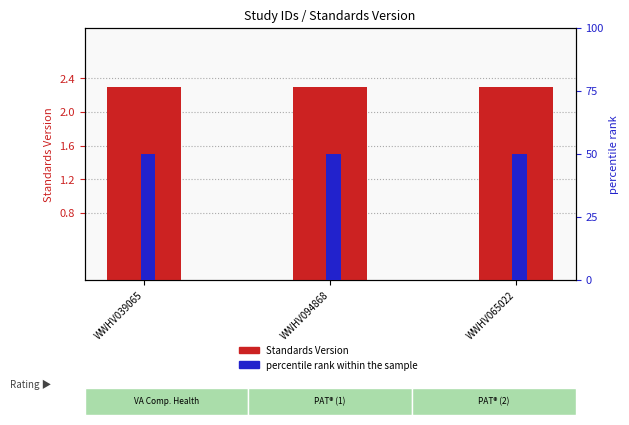

How many distinct data groups are displayed?

2